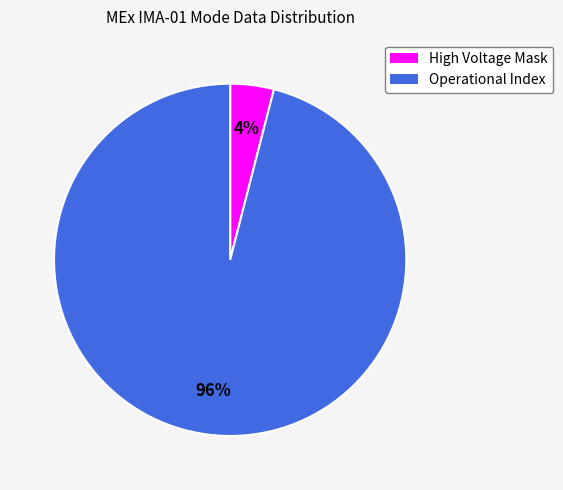

What is the smallest slice in the pie chart?

High Voltage Mask